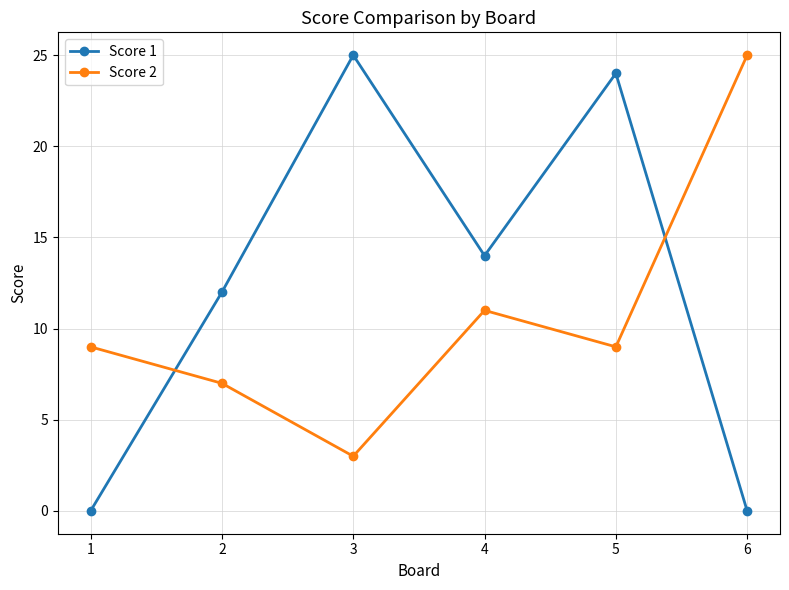

How many series are shown in this chart?

2